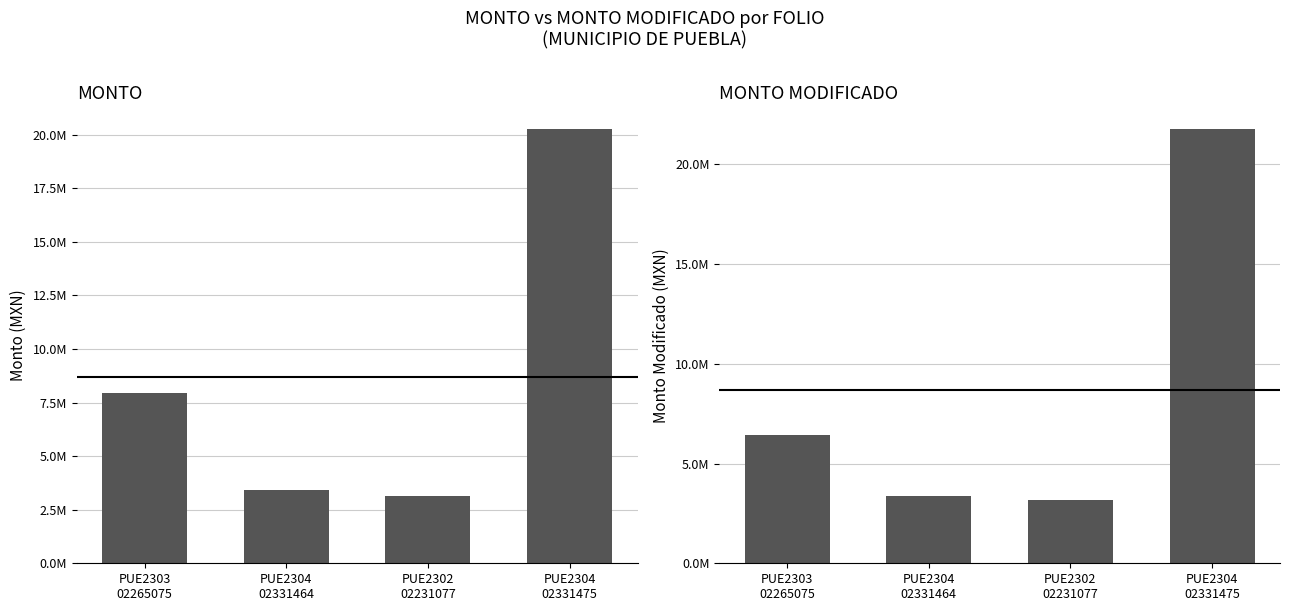

How many values in the MONTO MODIFICADO series exceed 6434549?

2